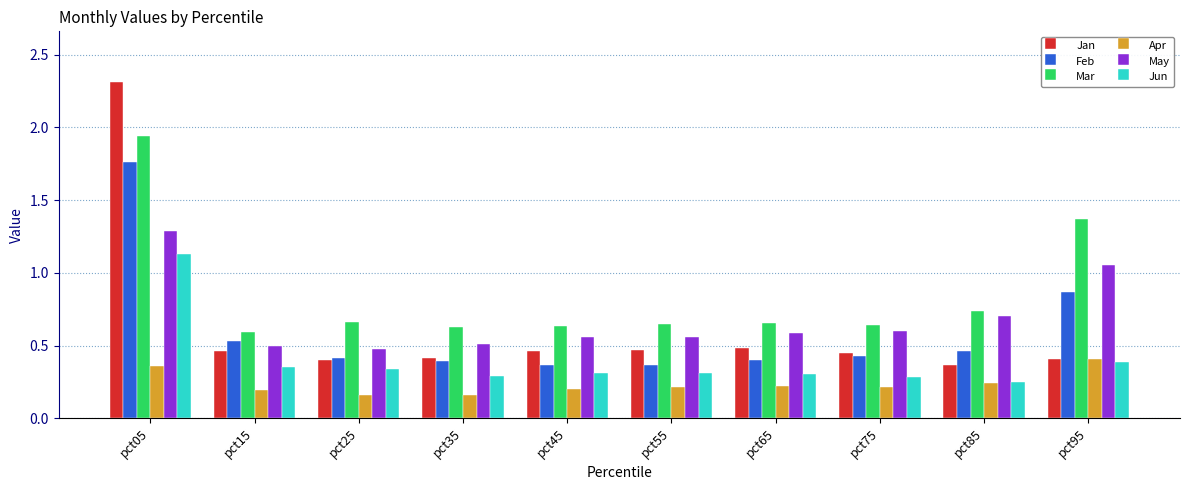

Rank the series at pct15 from highest to lowest value.

Mar, Feb, May, Jan, Jun, Apr